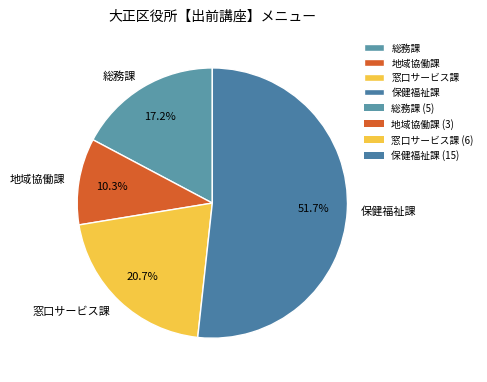

Is it true that 総務課 is 17% of the pie?

True